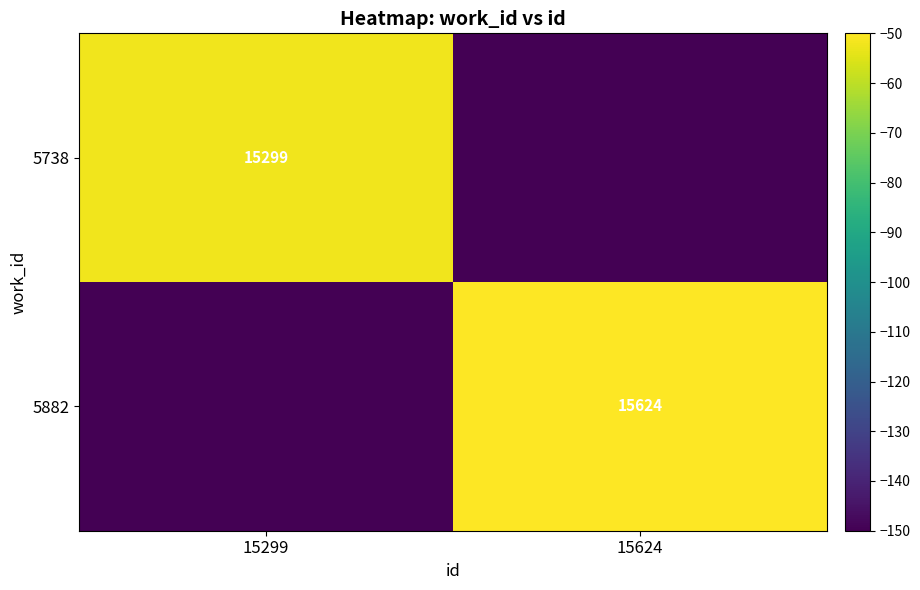

Is the value of 5882 at 15624 greater than the value of 5738 at 15299?

Yes